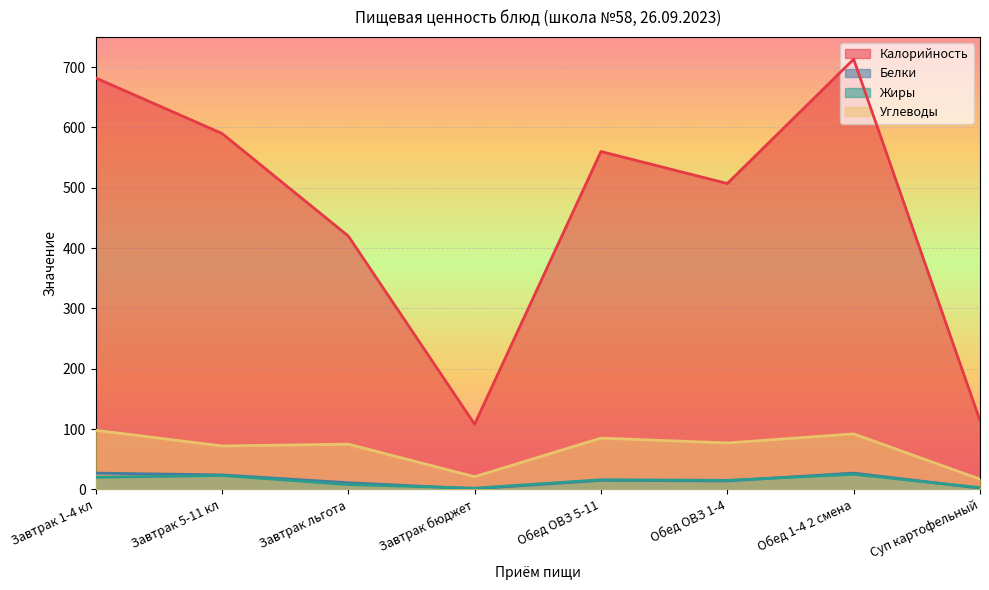

Does the chart display data point markers on the line(s)?

No